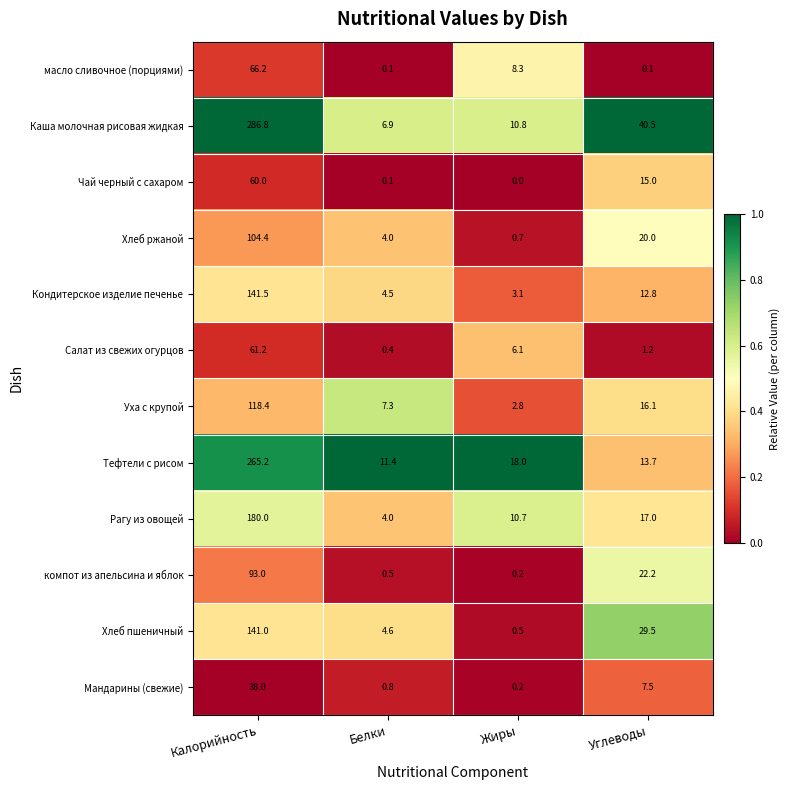

How many categories are shown in the chart?

4